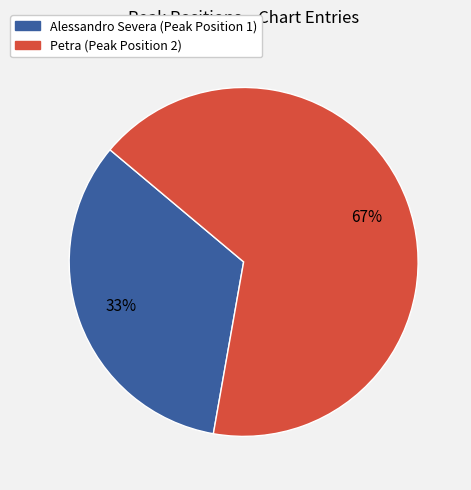

To the nearest percent, what is the average slice percentage?

50%